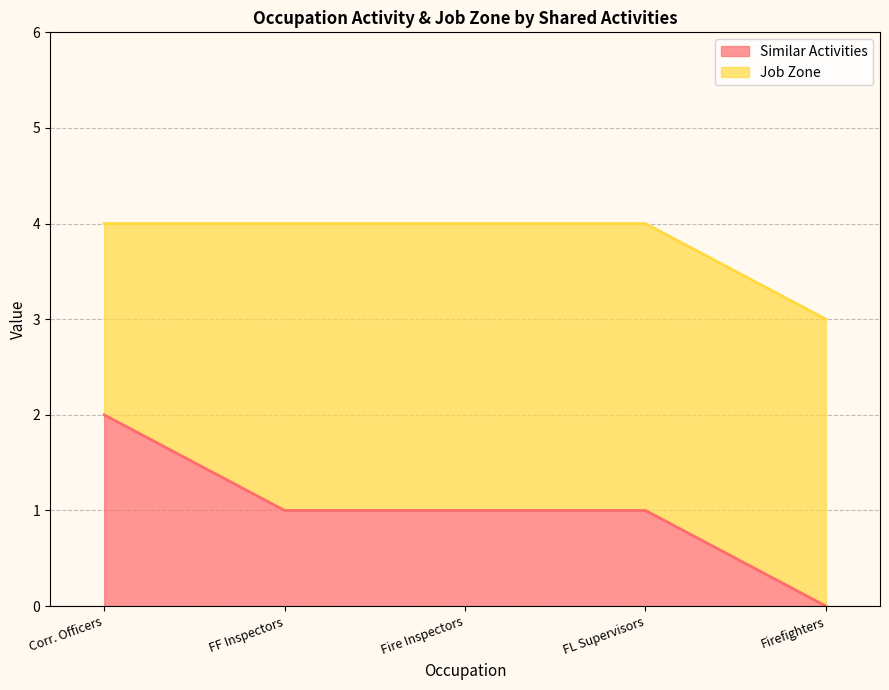

The value of Similar Activities at Corr. Officers is 2. True or false?

True